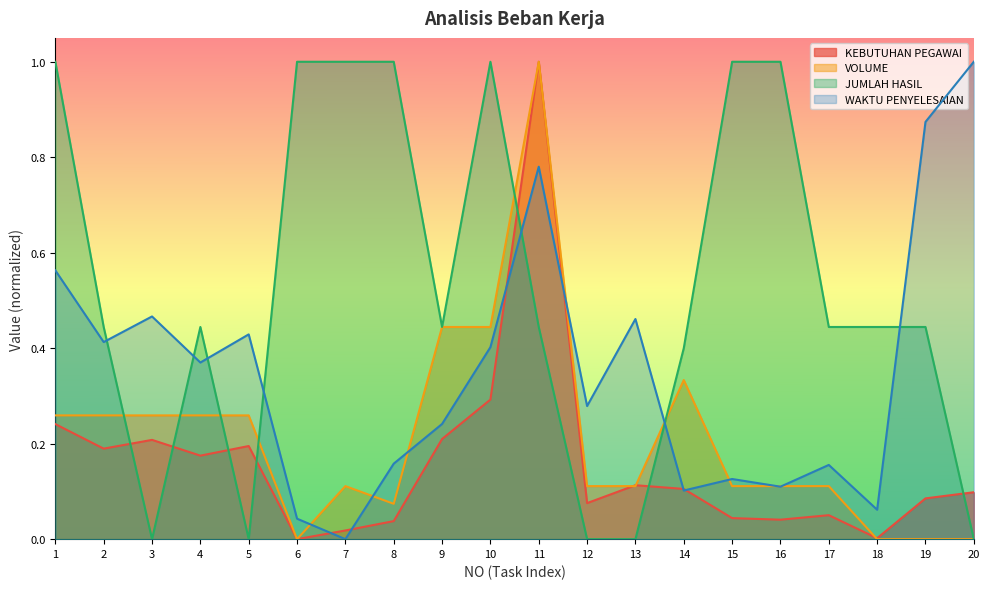

Which series has the largest range (max minus min)?

KEBUTUHAN PEGAWAI